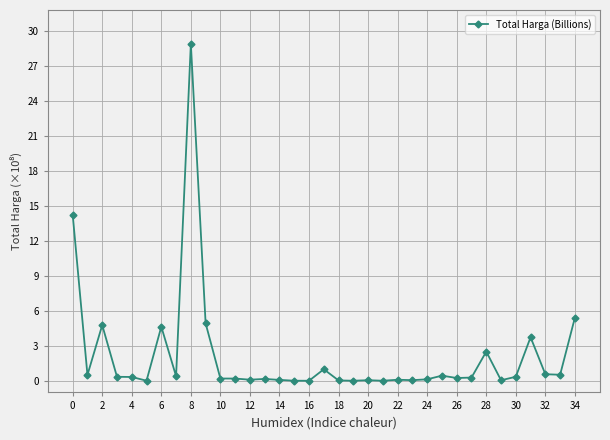

What is the maximum value shown in the chart?

28.9